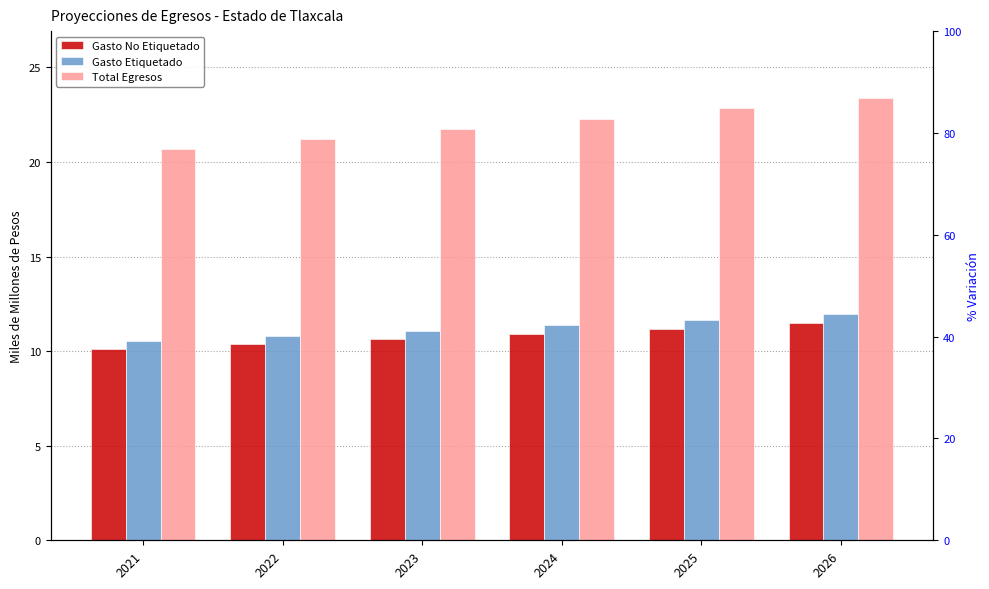

Is it true that Total Egresos equals 22.3 at 2024?

True